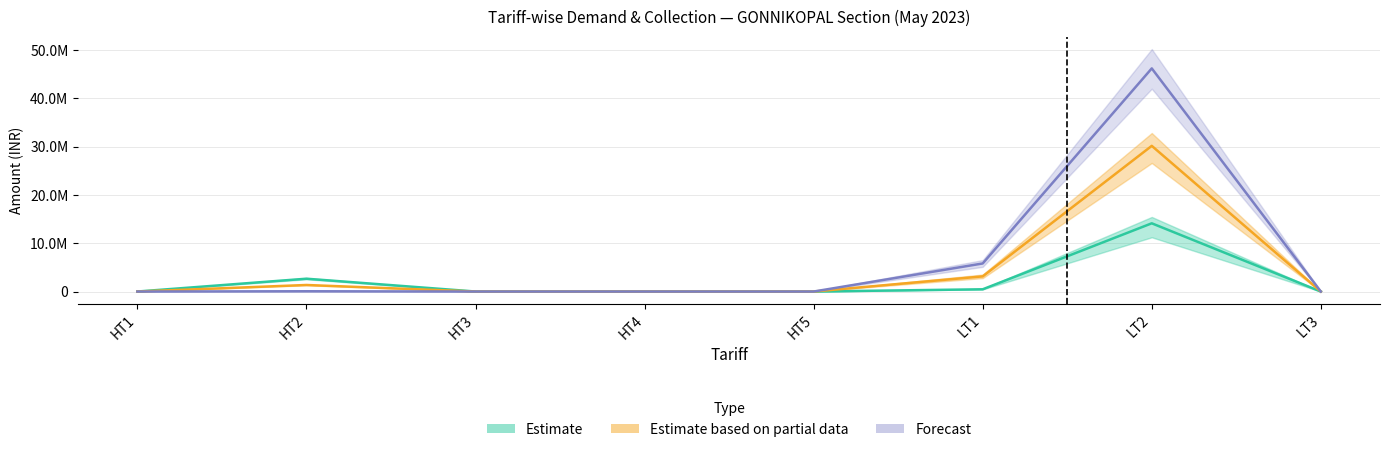

Which series has the largest total across all categories?

Active Installations